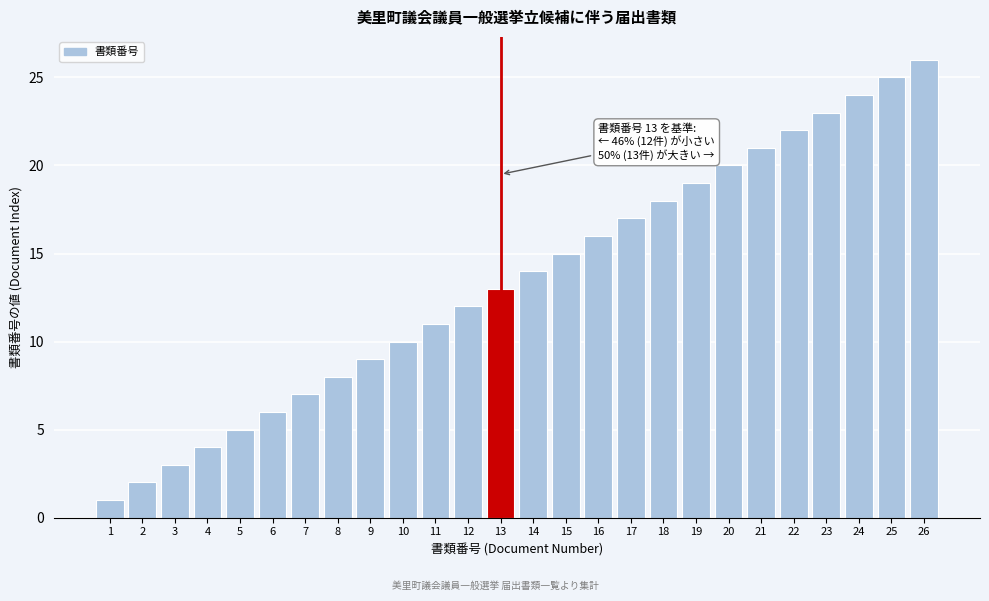

What is the ratio of the value at 14 to the value at 21?

0.7